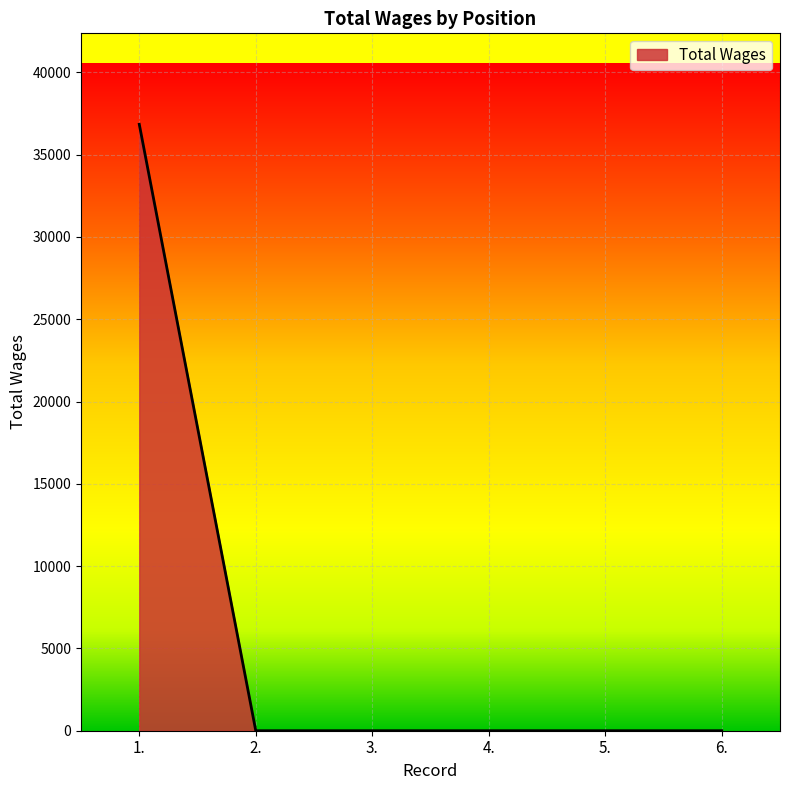

What is the change in value from 1. to 6.?

-36845